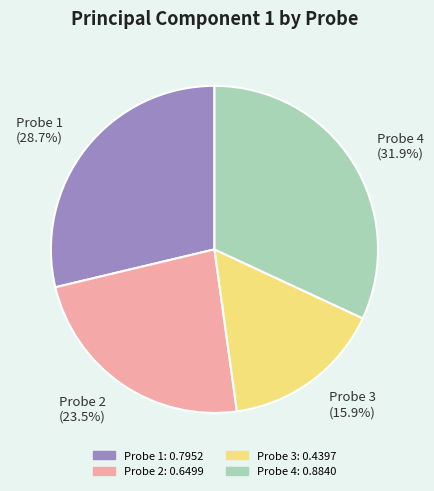

Does any single category account for the majority?

No